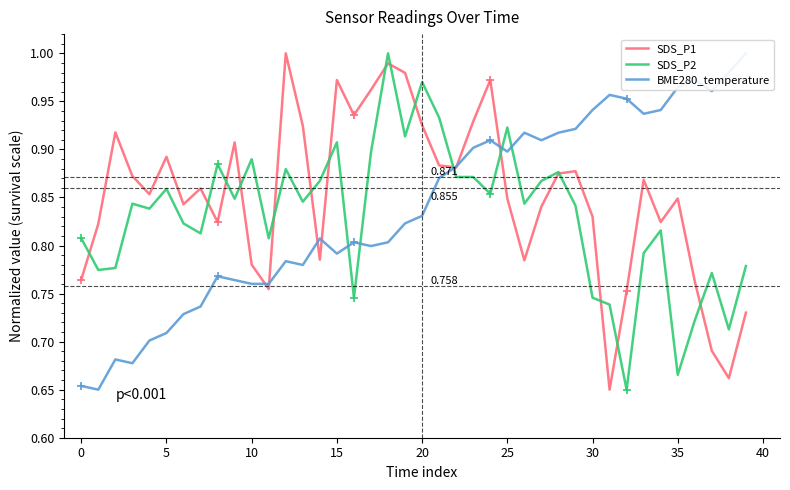

How many interior local peaks does the SDS_P1 series have?

11